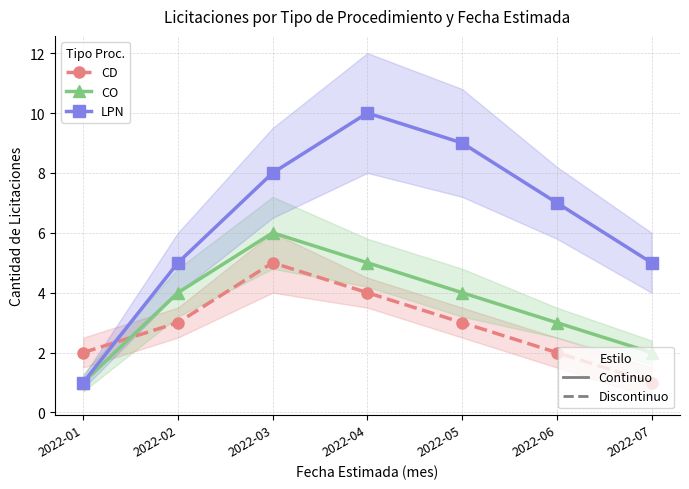

What is the difference between the second highest and minimum values in the CD series?

3